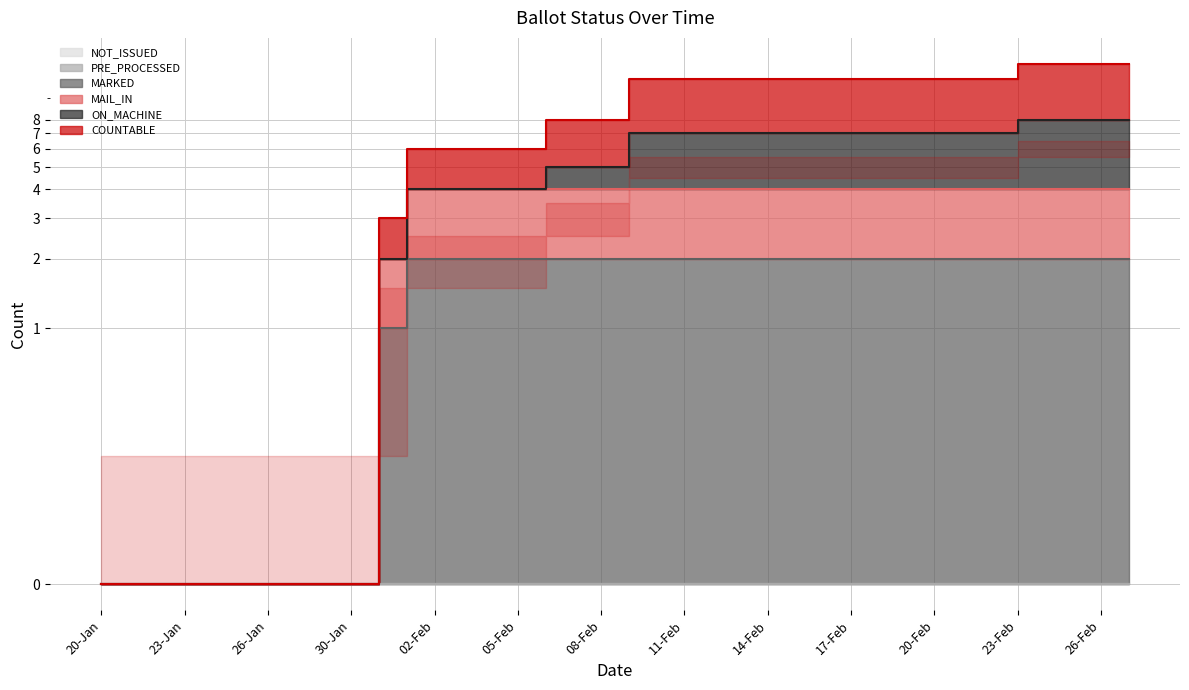

Between 24-Jan and 23-Feb, which is larger?

23-Feb